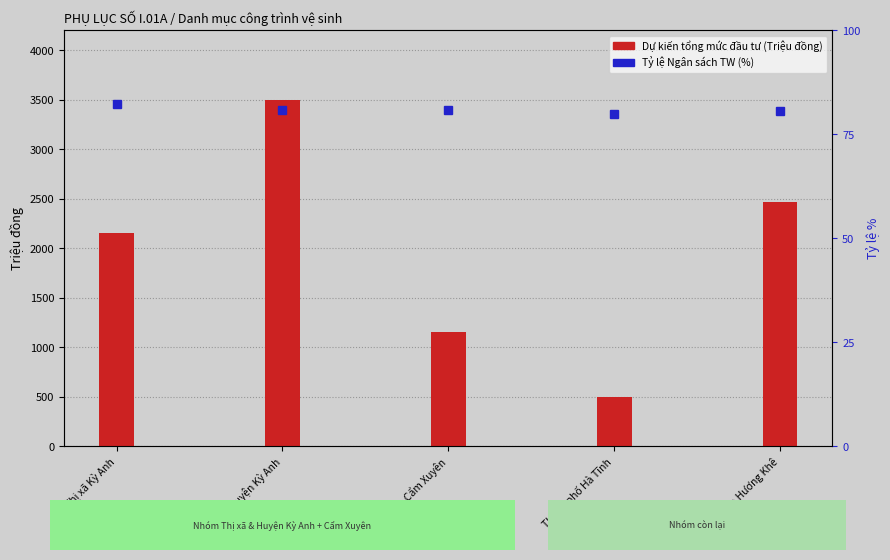

Reading right to left, transcribe all the data shown in this chart.

Dự kiến tổng mức đầu tư: 2470.0	500.0	1150.0	3500.0	2150.0
Tỷ lệ Ngân sách TW (%): 80.6	80.0	80.9	80.9	82.3